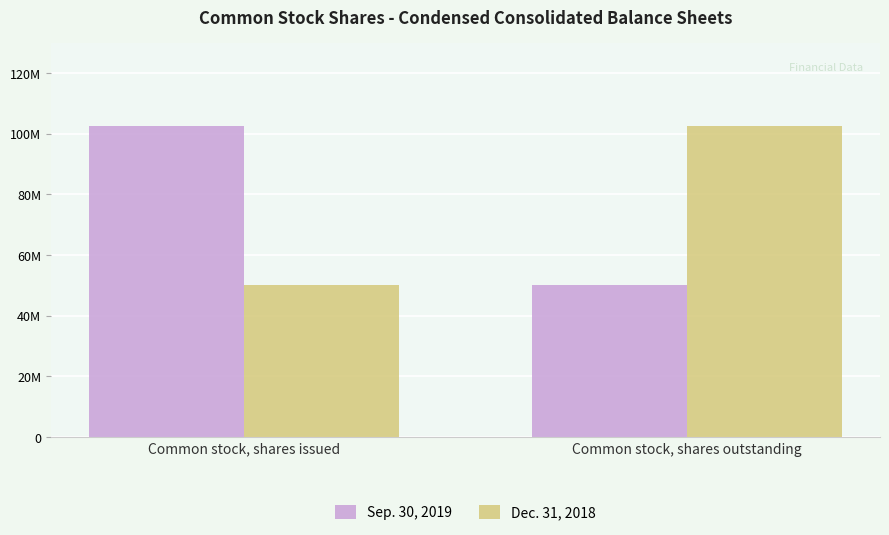

What position from the right is Common stock, shares issued?

2